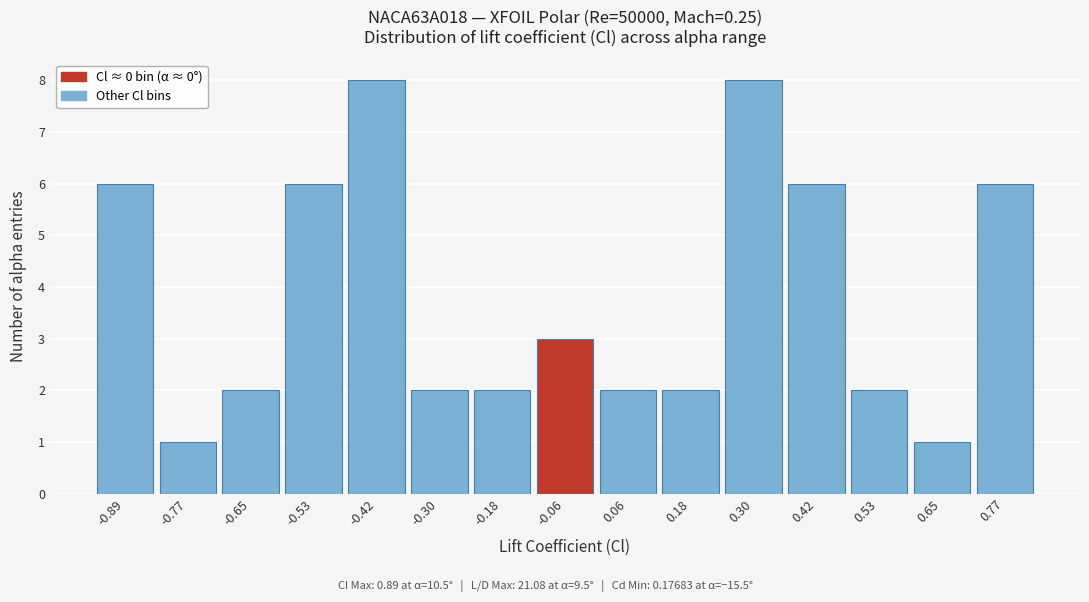

Reading left to right, what are all the values shown in this chart?

6	1	2	6	8	2	2	3	2	2	8	6	2	1	6